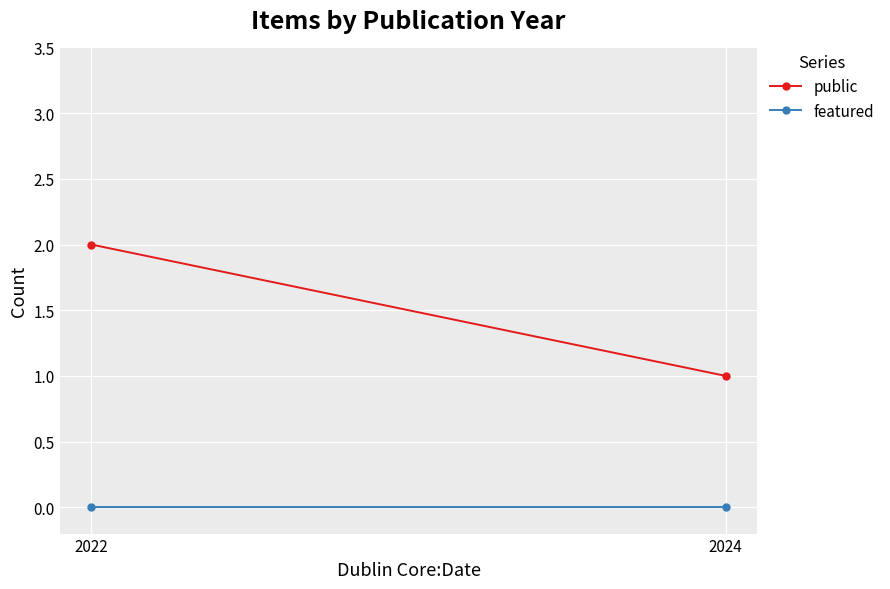

Reading right to left, what are all the values shown in this chart?

public: 2024=1	2022=2
featured: 2024=0	2022=0